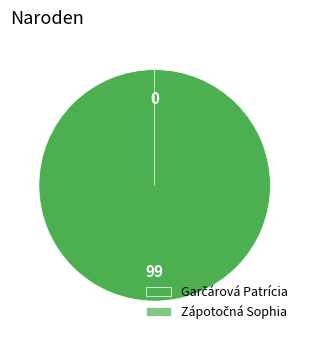

Is there any slice that represents more than half of the pie?

Yes